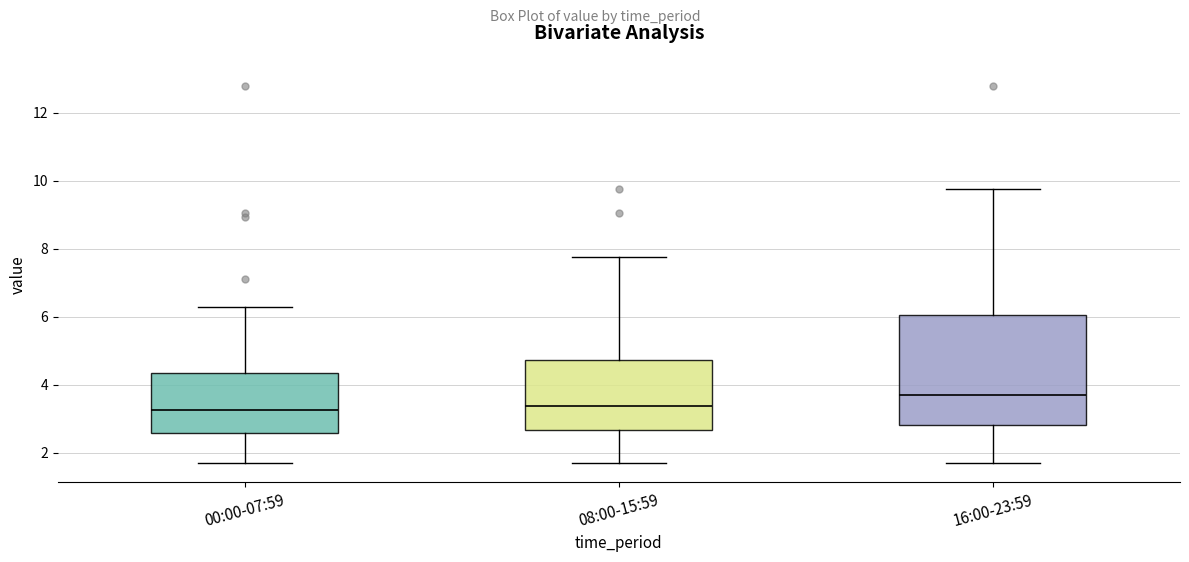

Which box is the tallest, from its lower edge to its upper edge?

16:00-23:59